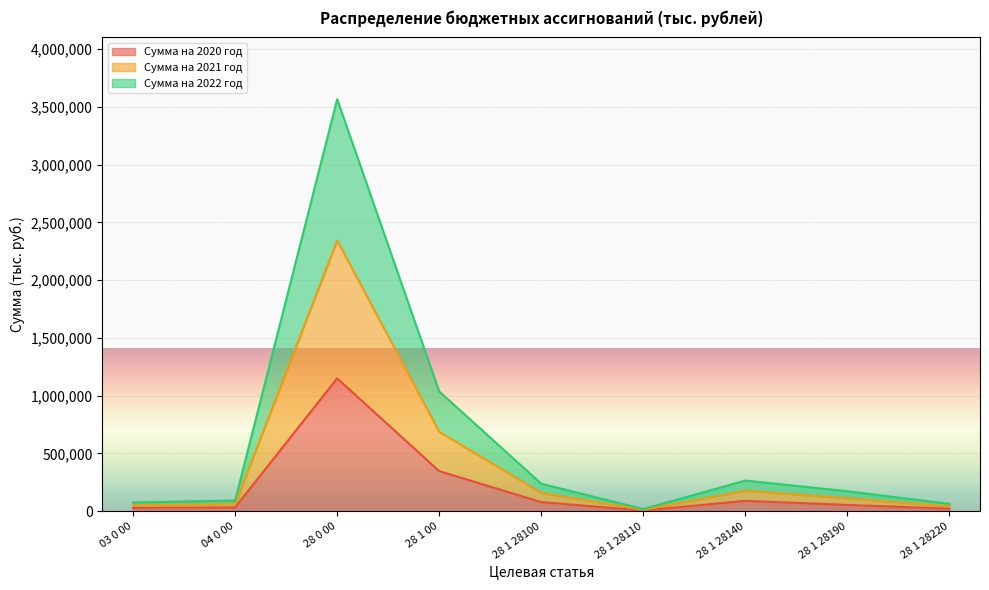

Which has a higher value, 28 1 28110 or 28 1 28220?

28 1 28220